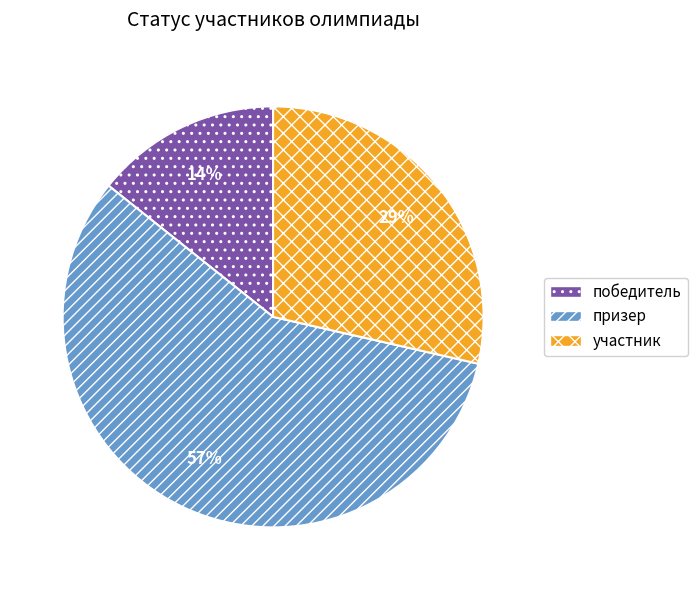

To the nearest percent, what percentage of the pie is призер?

57%